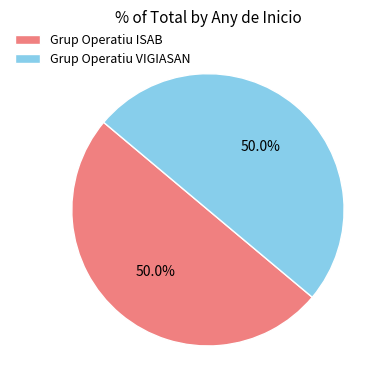

Combined, do Grup Operatiu VIGIASAN and Grup Operatiu ISAB account for over 50%?

Yes